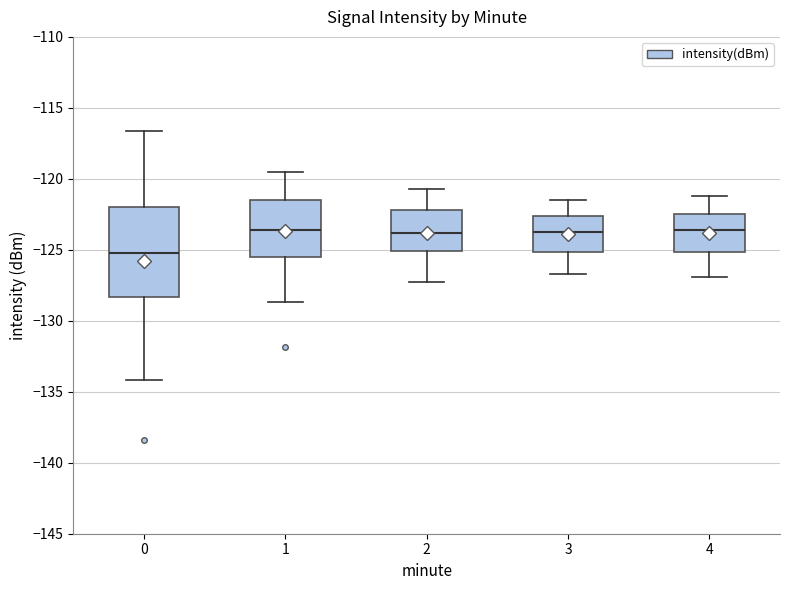

Reading left to right, read every box against the y-axis: the position of its median line, the range the box covers, and the ends of its whiskers. The values are not printed on the chart, so give them approximately, as read against the axis.

0: median -125.0, box -128.5 to -122.0, whiskers -134.0 to -116.5
1: median -123.5, box -125.5 to -121.5, whiskers -128.5 to -119.5
2: median -124.0, box -125.0 to -122.0, whiskers -127.5 to -120.5
3: median -123.5, box -125.0 to -122.5, whiskers -126.5 to -121.5
4: median -123.5, box -125.0 to -122.5, whiskers -127.0 to -121.0